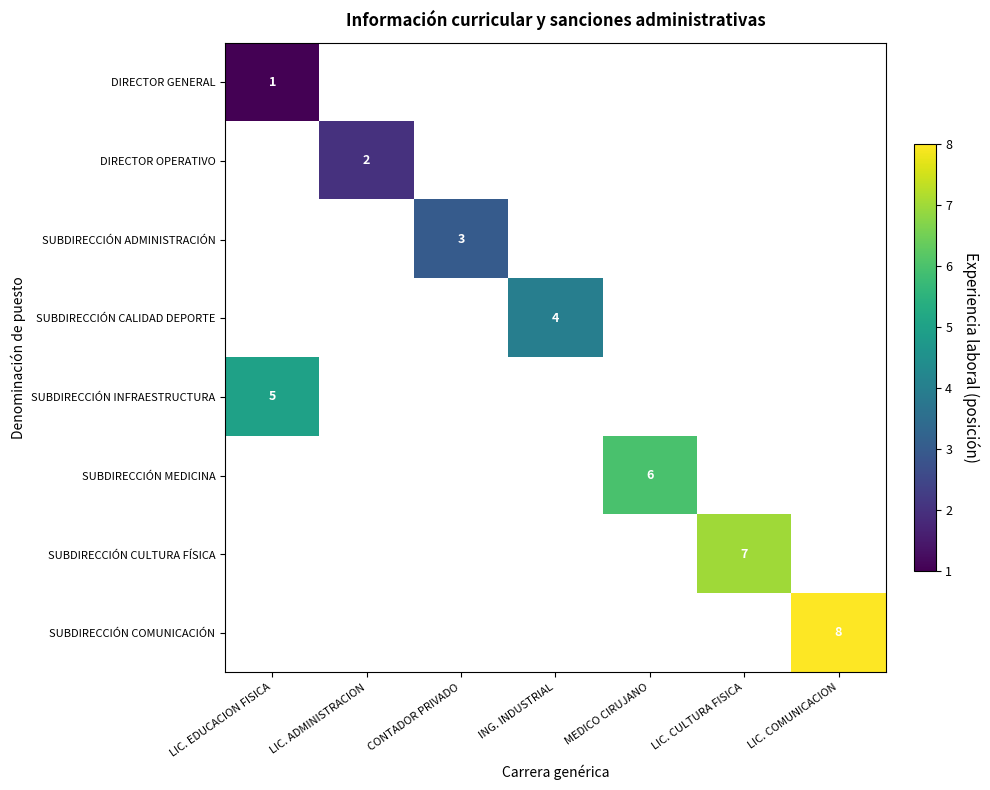

Which category has the highest value across all series?

LIC. COMUNICACION